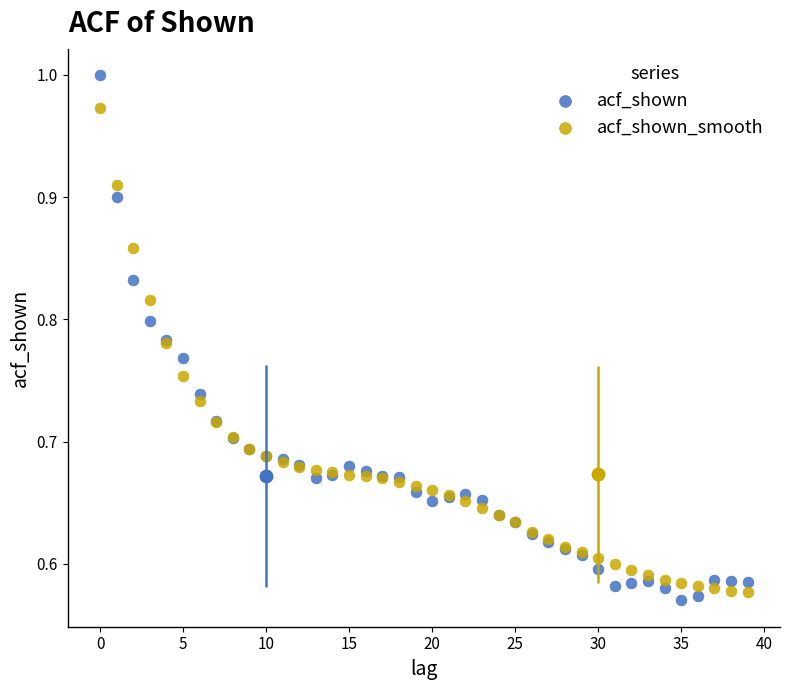

Which series has the widest spread of Y values?

acf_shown